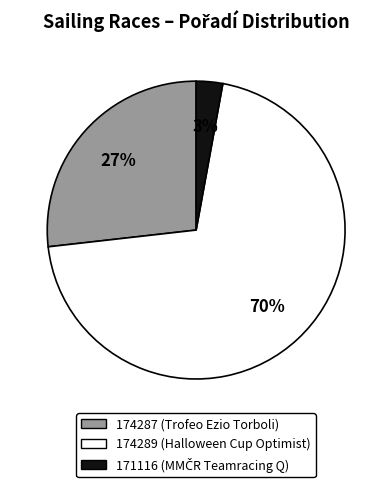

What percentage is the 174287 slice, to the nearest percent?

27%